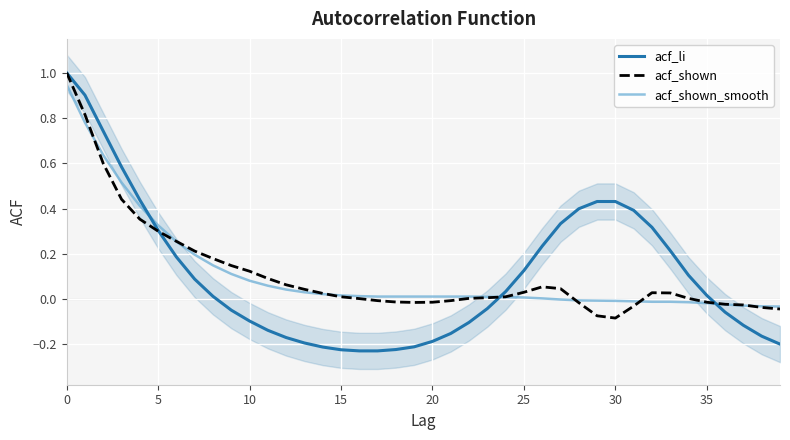

What is the total value across all series at 18?

-0.2